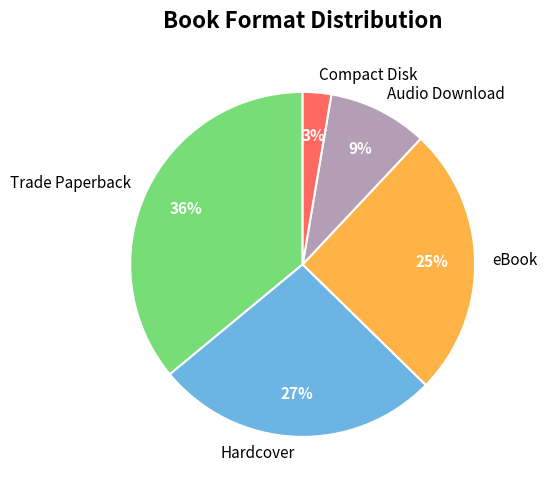

Combined, do eBook and Hardcover account for over 50%?

Yes